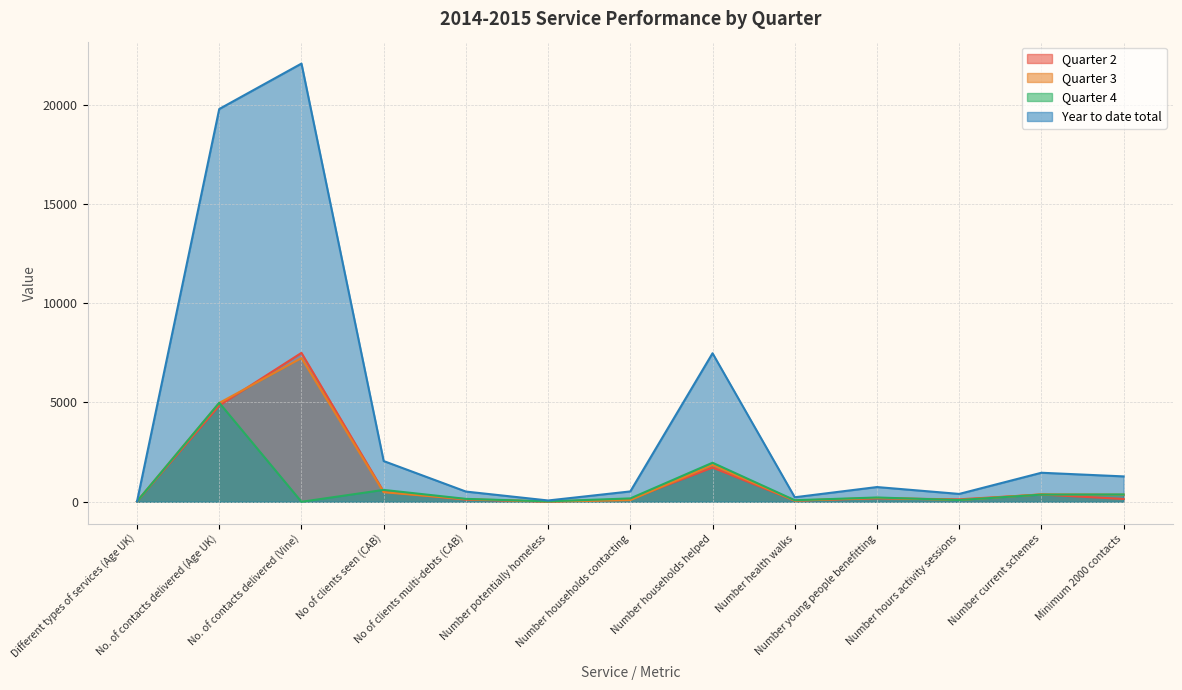

What is the difference between the highest and lowest values at Number potentially homeless?

55